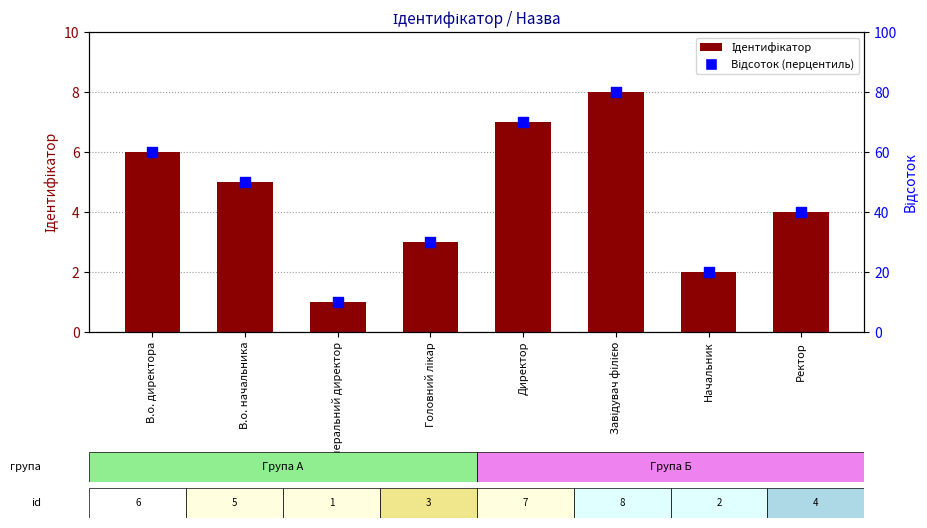

Which series has the largest total across all categories?

Відсоток (перцентиль)